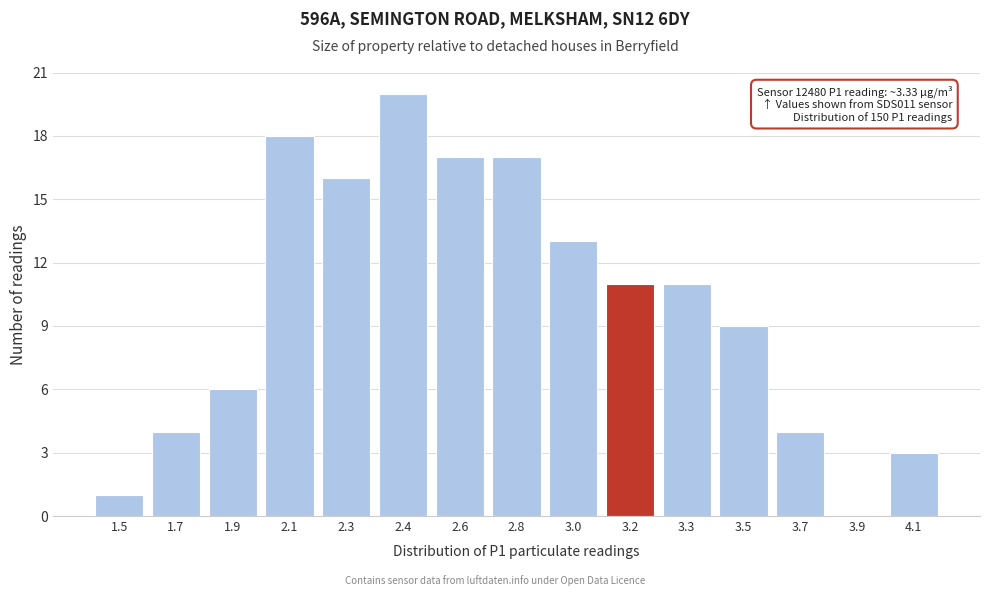

Reading left to right, what are all the values shown in this chart?

1.5=1	1.7=4	1.9=6	2.1=18	2.3=16	2.4=20	2.6=17	2.8=17	3.0=13	3.2=11	3.3=11	3.5=9	3.7=4	3.9=0	4.1=3